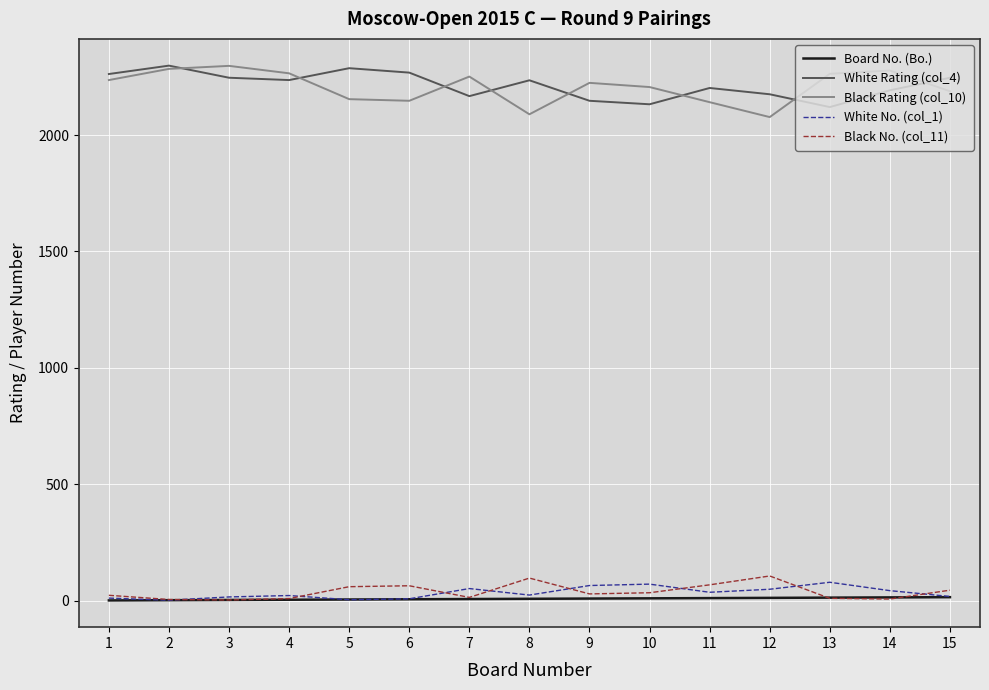

At which label does Black No. (col_11) first exceed 29?

5